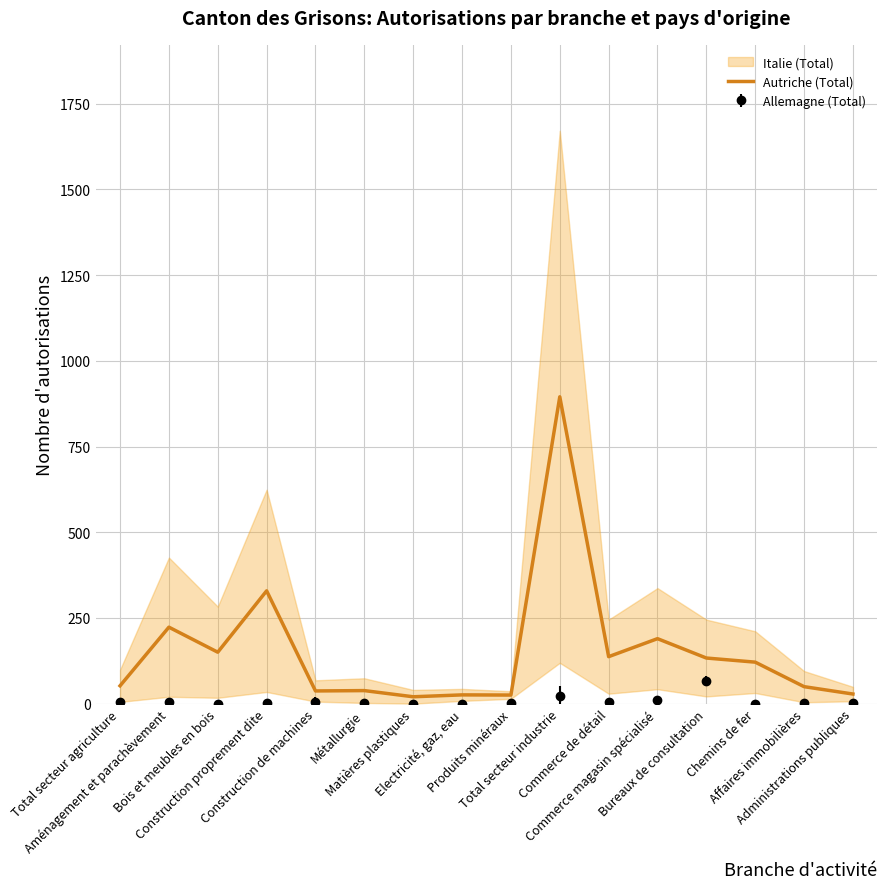

Read the value at Affaires immobilières.

49.5